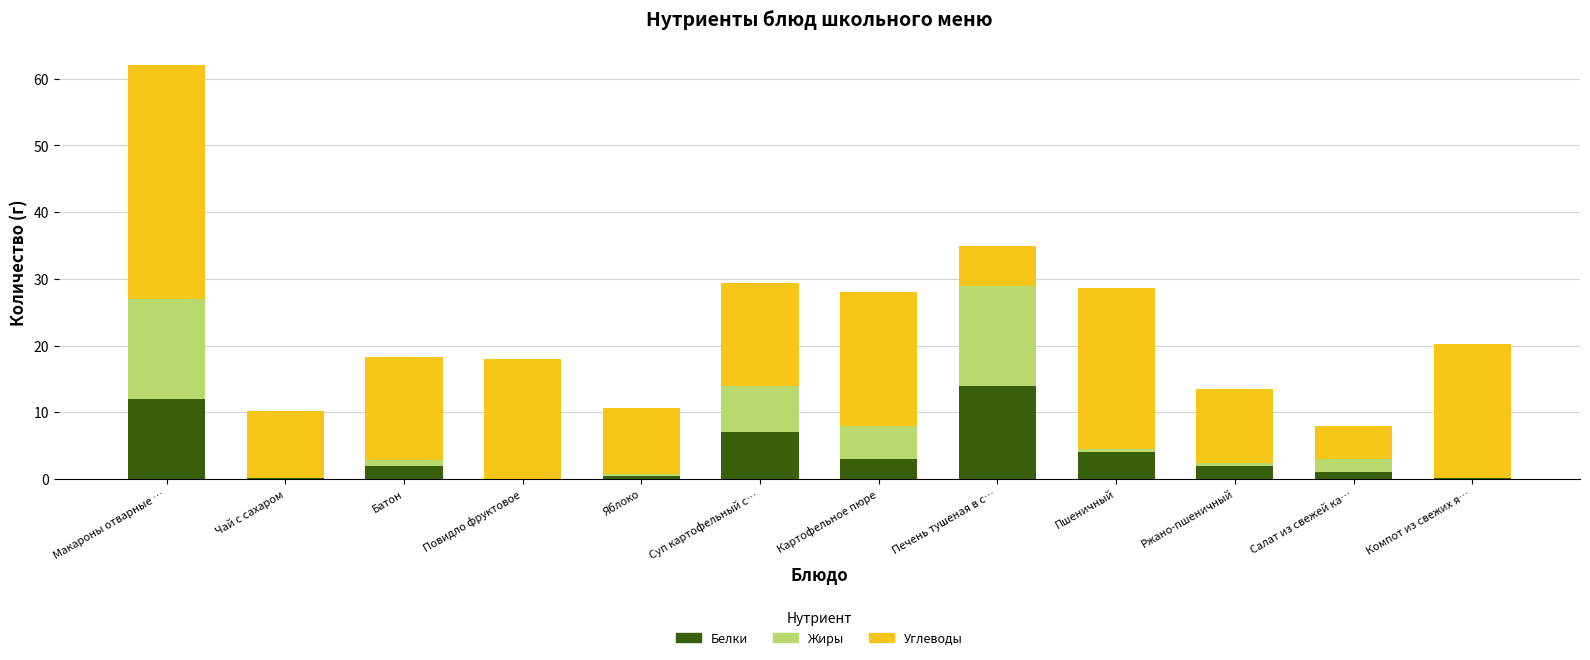

What is the total value across all series at Картофельное пюре?

28.0